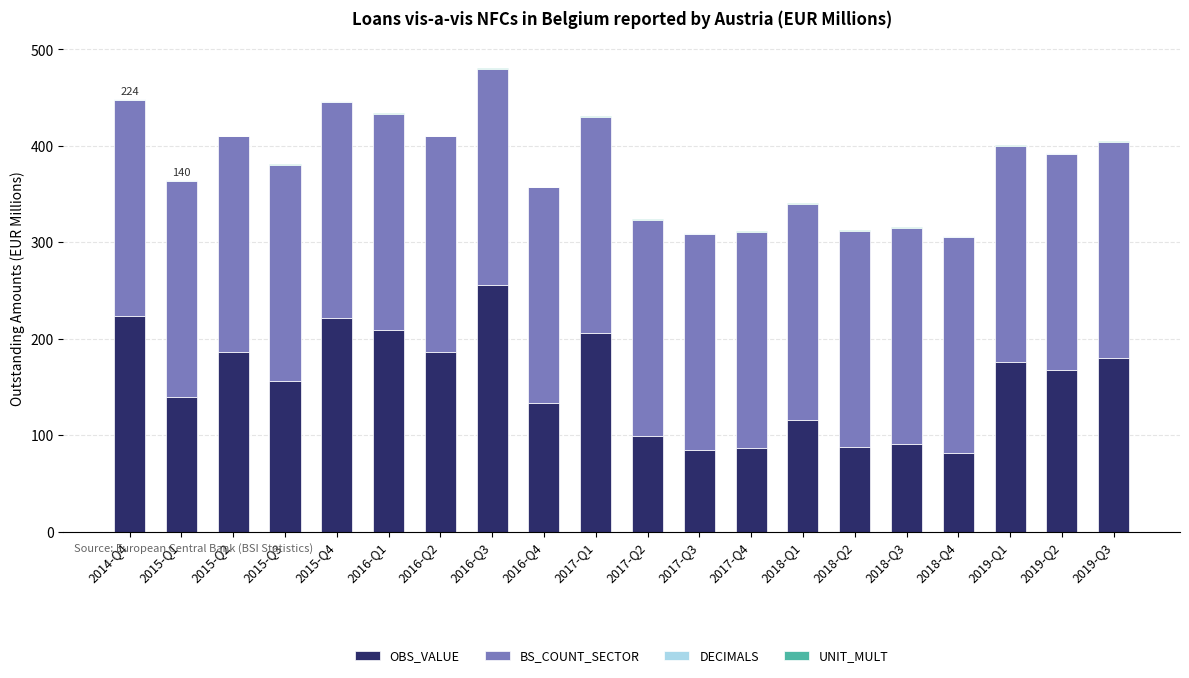

The value of OBS_VALUE at 2016-Q1 is 209.0. True or false?

True